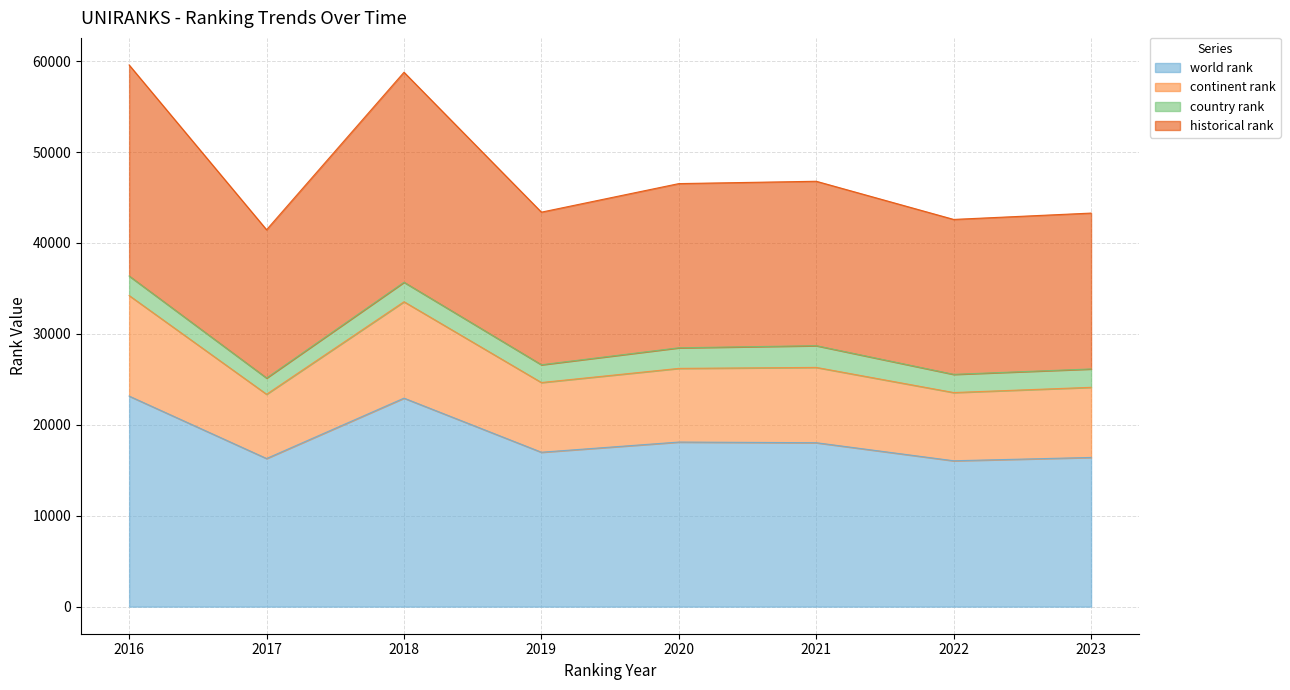

What is the highest value of the world rank series?

23158.0